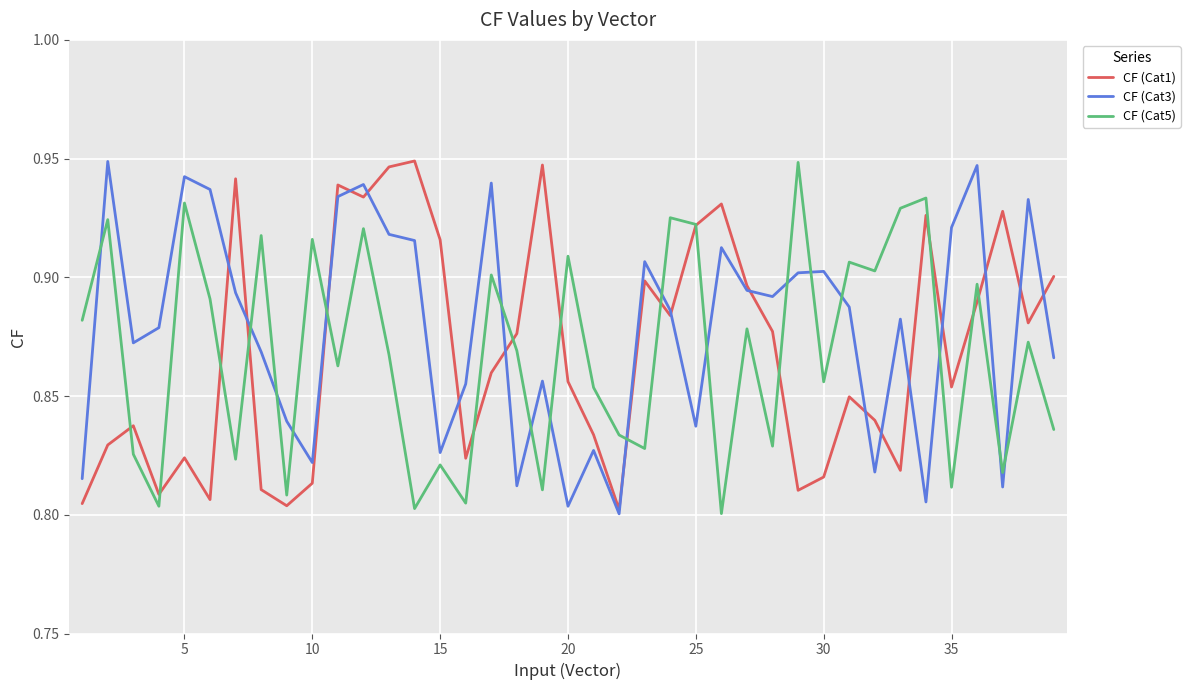

What are all the series names shown in the legend?

CF (Cat1), CF (Cat3), CF (Cat5)